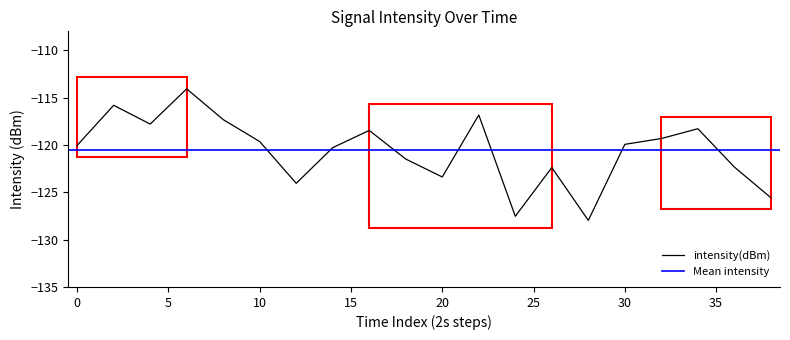

Is it true that the value at 8 is -181.8?

False